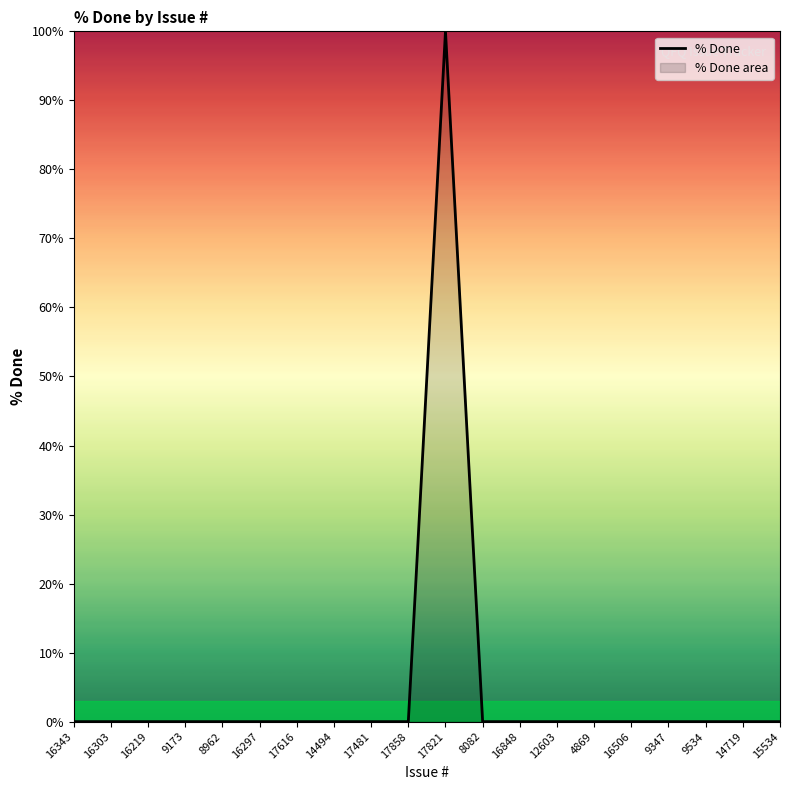

Reading left to right, transcribe all the data shown in this chart.

0	0	0	0	0	0	0	0	0	0	100	0	0	0	0	0	0	0	0	0